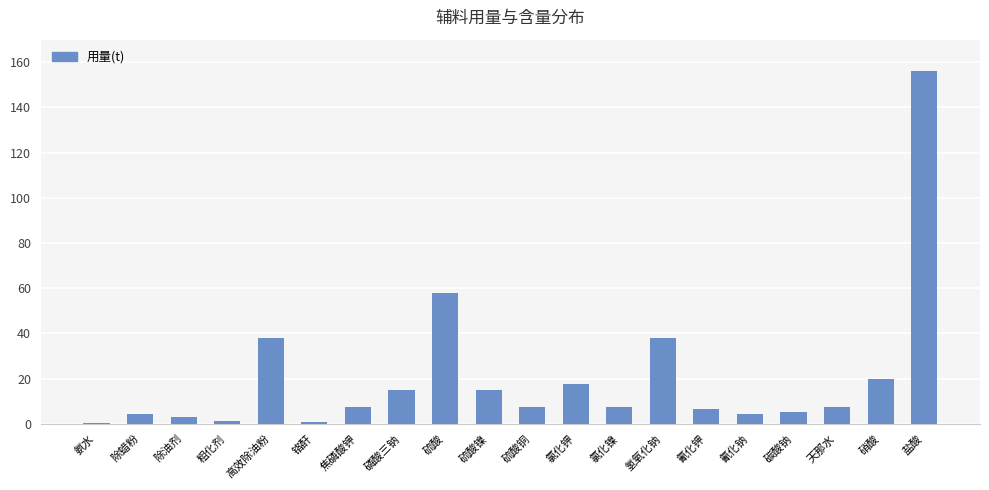

Where is the data nearest to the value 78?

硫酸